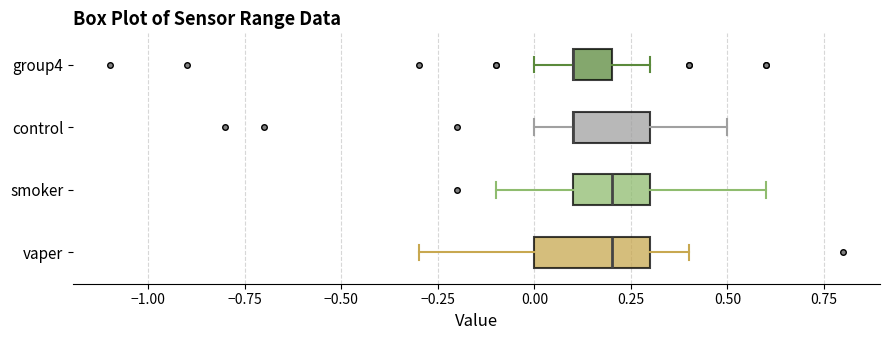

Reading bottom to top, transcribe this box plot: for each box, give where its median line is, the range the box spans, and where its two whiskers end, as read against the x-axis. The values are not printed on the chart, so give them approximately, as read against the axis.

vaper: median 0.2, box 0.0 to 0.3, whiskers -0.3 to 0.4
smoker: median 0.2, box 0.1 to 0.3, whiskers -0.1 to 0.6
control: median 0.1 (drawn on the box's left edge), box 0.1 to 0.3, whiskers 0.0 to 0.5
group4: median 0.1 (drawn on the box's left edge), box 0.1 to 0.2, whiskers 0.0 to 0.3